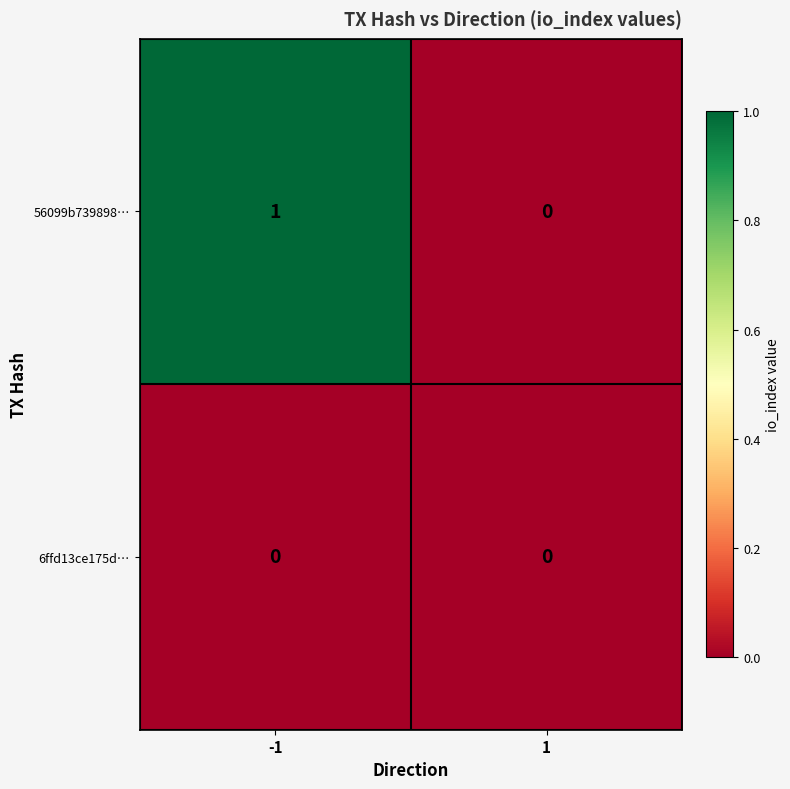

Reading left to right, what are all the values shown in this chart?

56099b739898…: -1=1	1=0
6ffd13ce175d…: -1=0	1=0